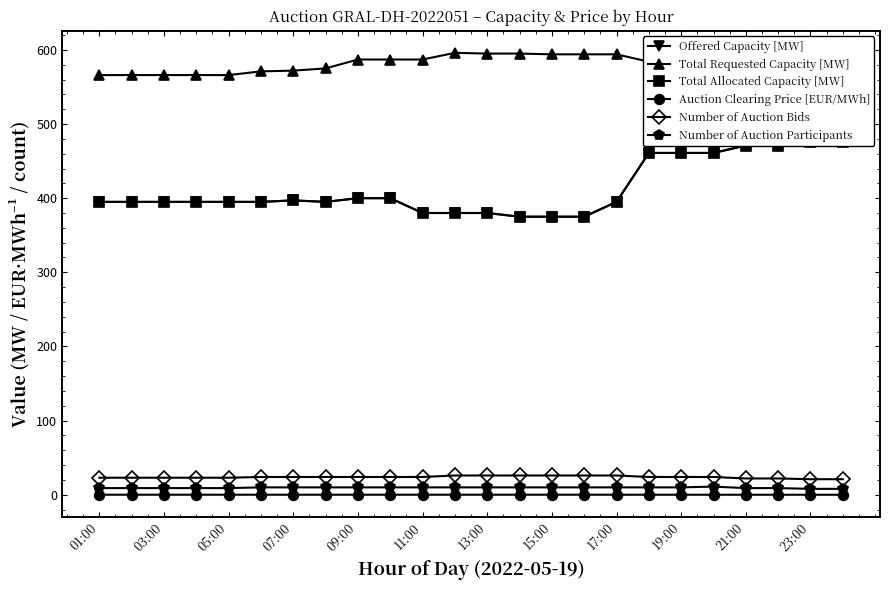

What is the difference between the maximum and minimum values in the Number of Auction Bids series?

5.0